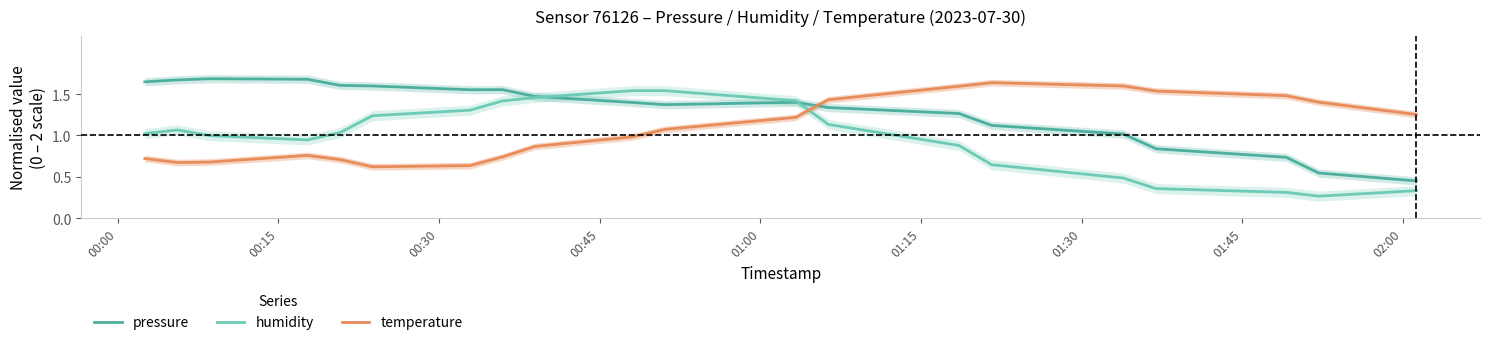

At how many categories does at least one series exceed 0?

20